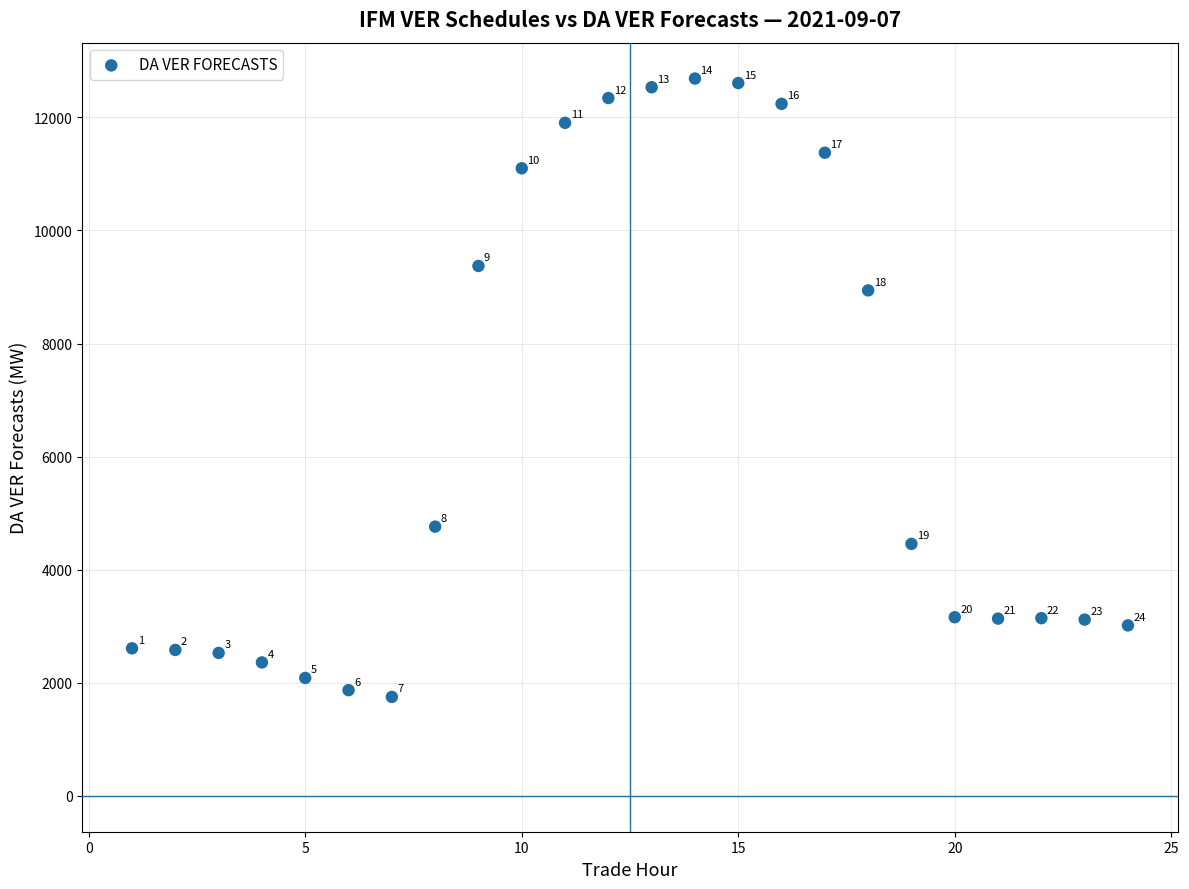

What Y value in the scatter plot is closest to 7218?

8939.9